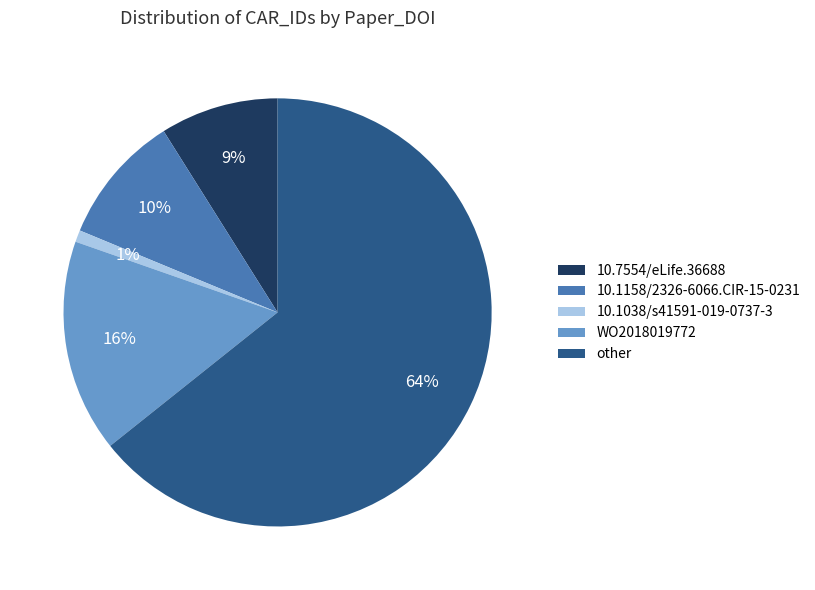

How many segments does this pie chart have?

5